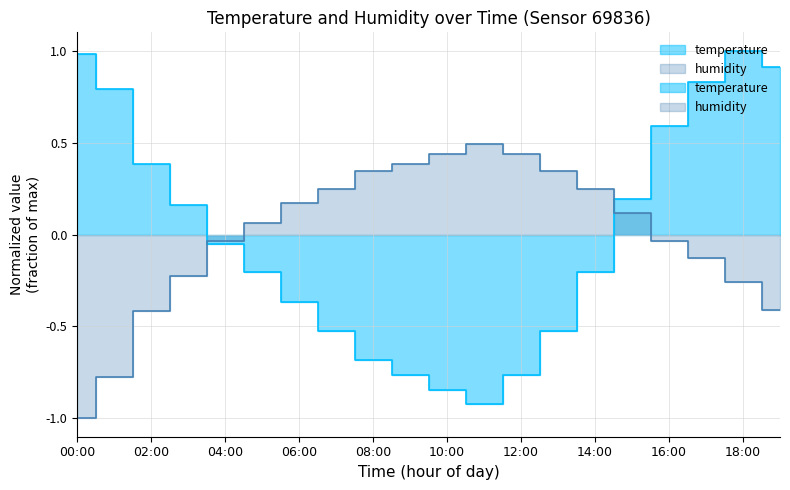

Does the chart have visible grid lines?

Yes